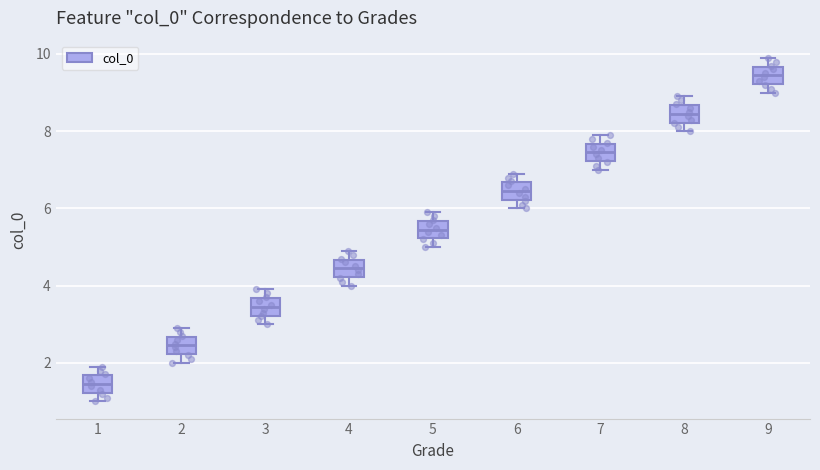

Where is the lower edge of the box at x = 6 on the y-axis? The values are not printed on the chart, so give them approximately, as read against the axis.

6.2